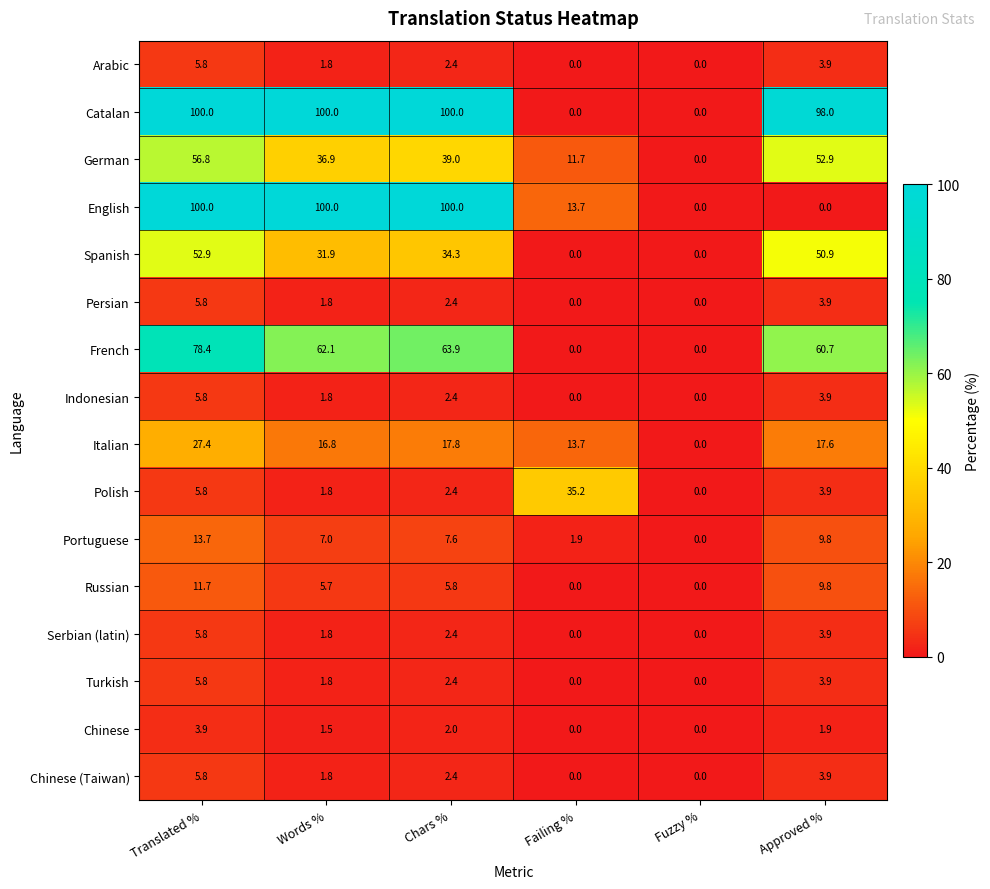

What is the difference between the highest and lowest values at Failing %?

35.2